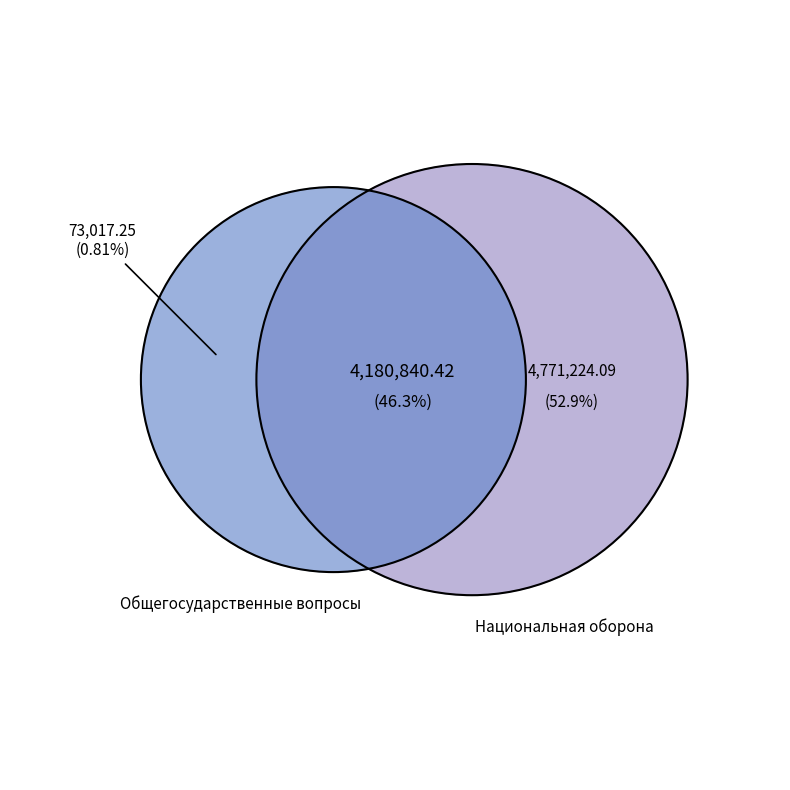

How many segments does this pie chart have?

3